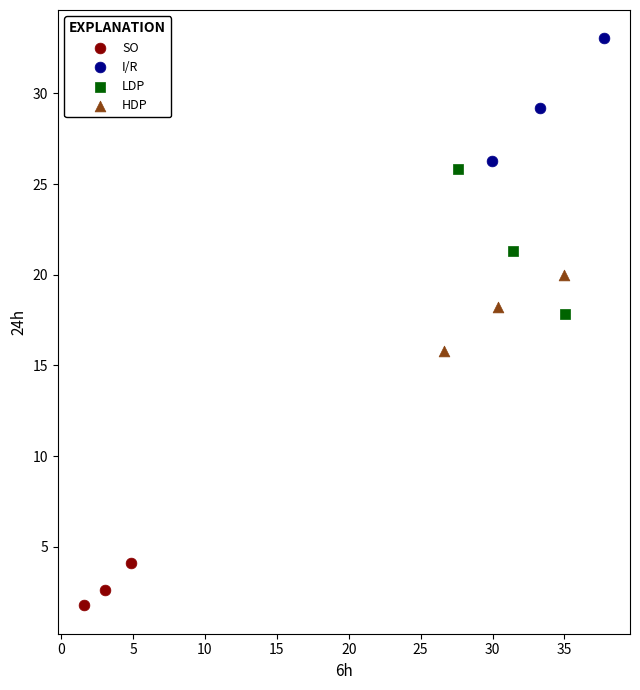

What are all the series names shown in the legend?

SO, I/R, LDP, HDP